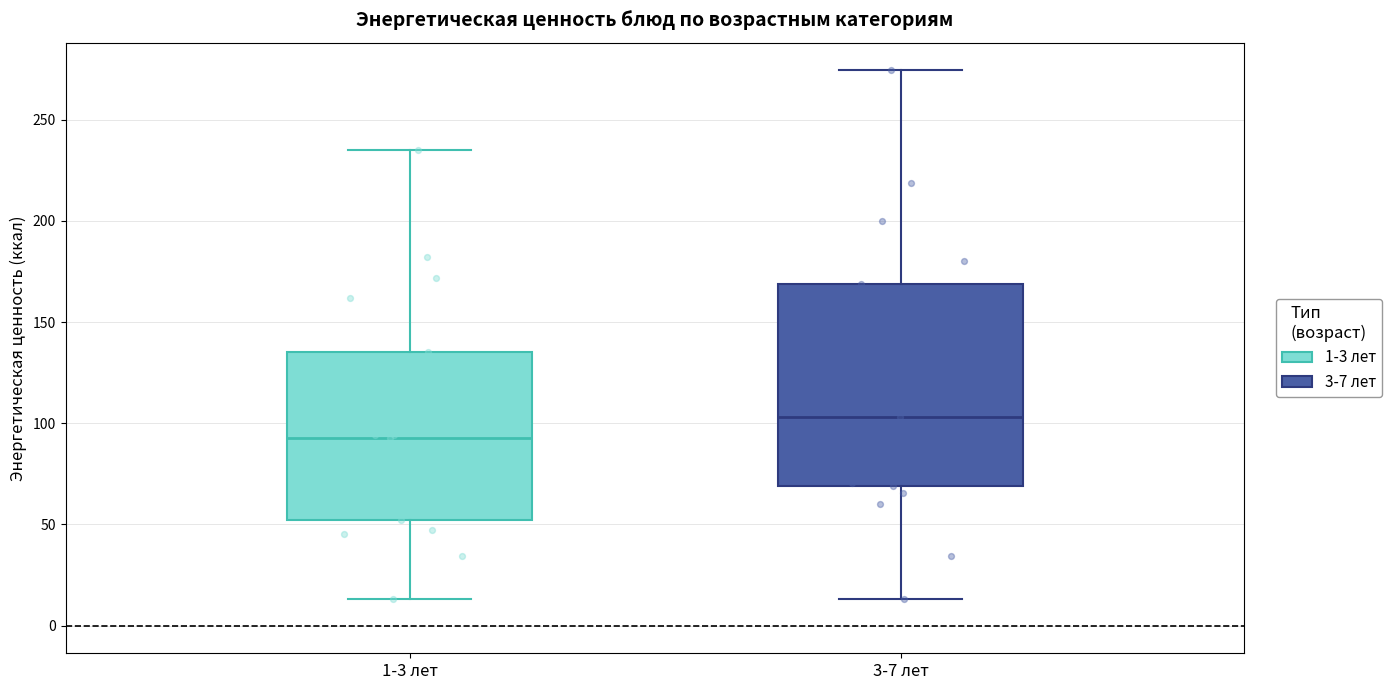

Which box has the lowest median line?

1-3 лет